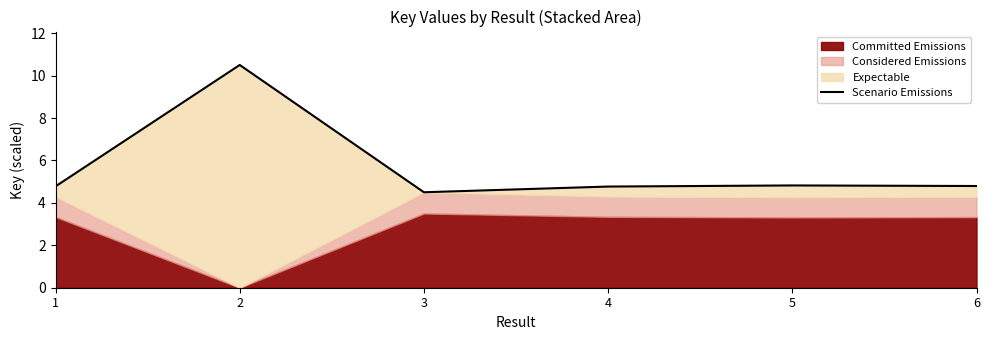

Reading left to right, transcribe all the data shown in this chart.

1=4.8	2=10.5	3=4.5	4=4.8	5=4.8	6=4.8